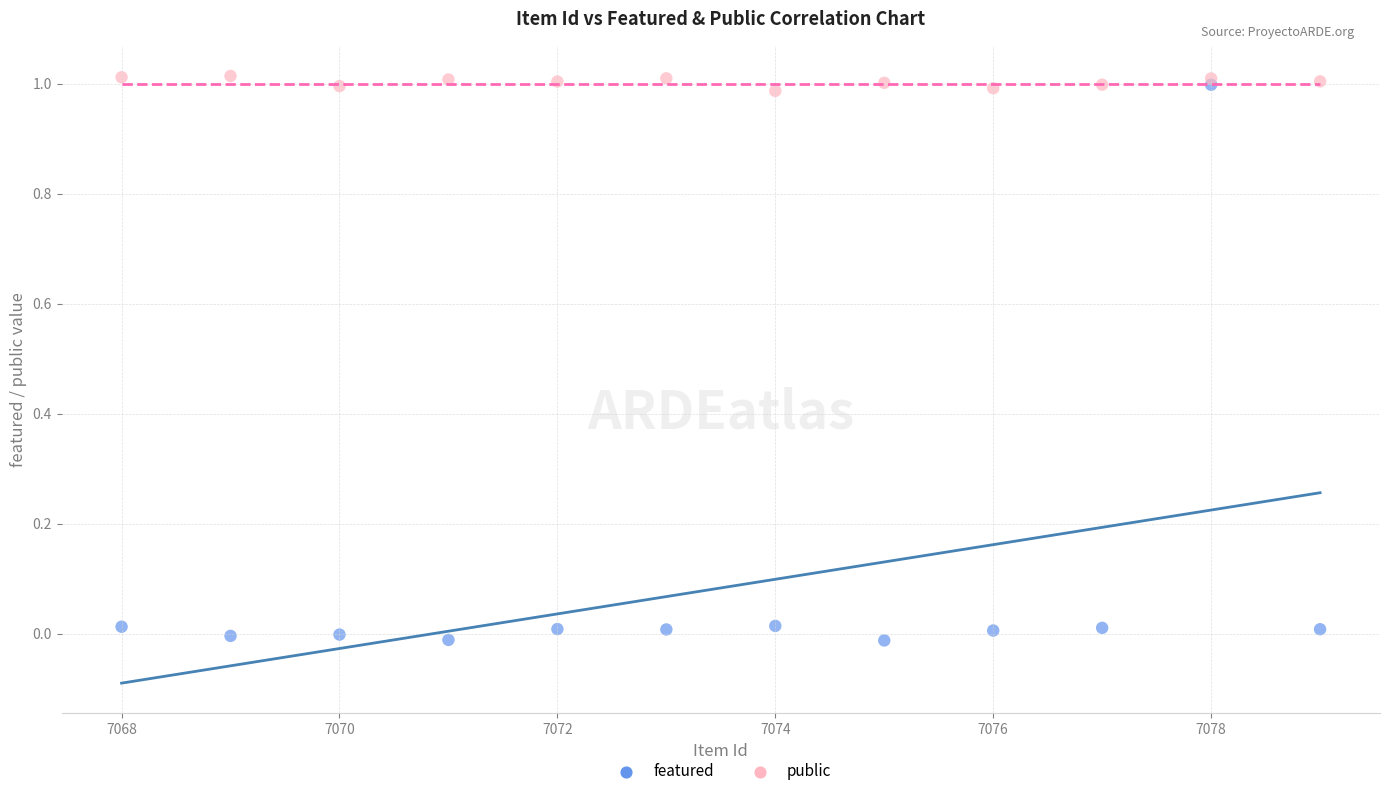

What are all the series names shown in the legend?

featured, public